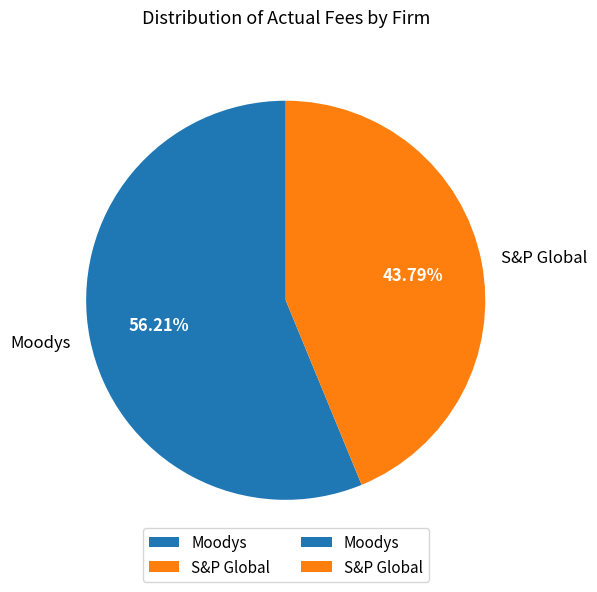

Which slice is the largest?

Moodys